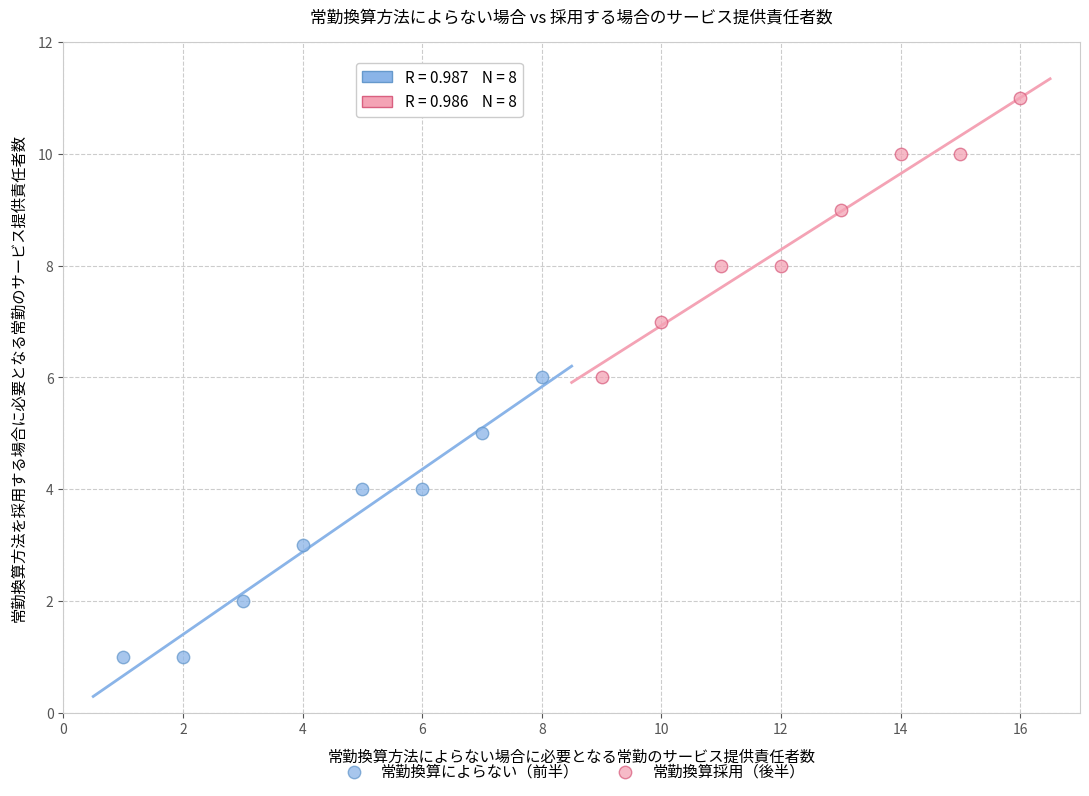

Which series reaches the maximum Y coordinate?

常勤換算採用（後半）